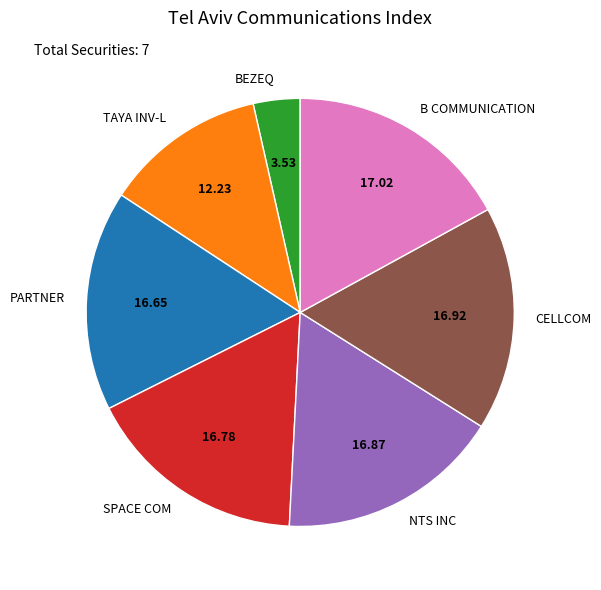

Count the number of slices in the pie.

7